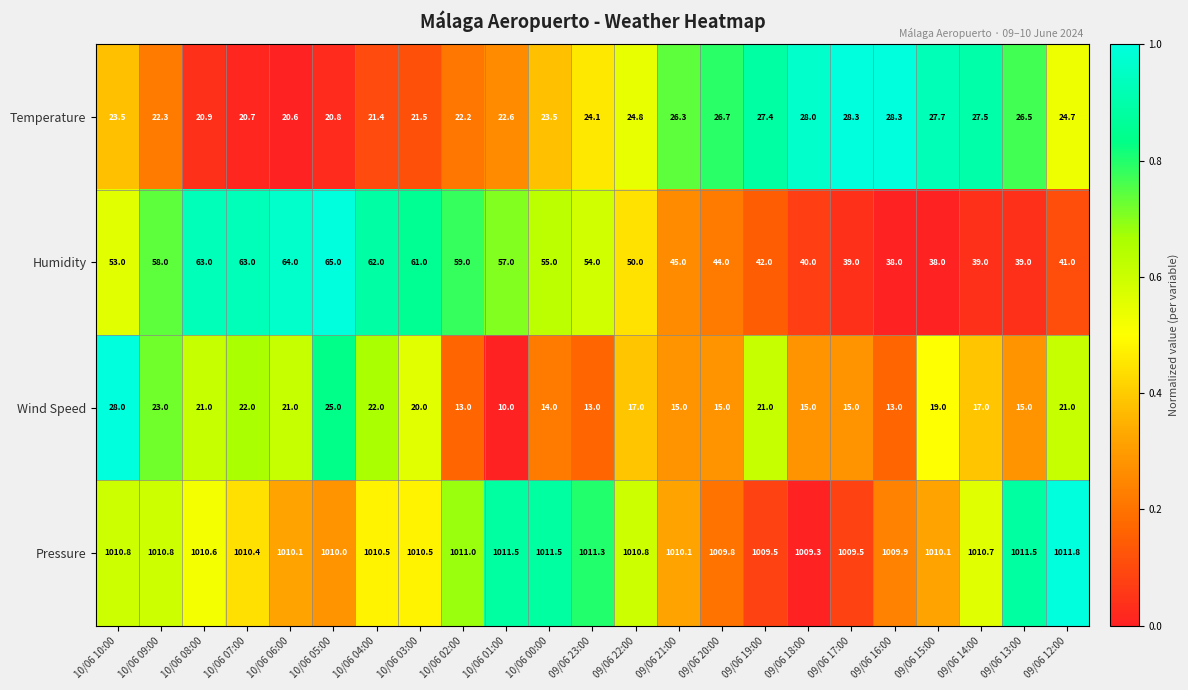

What is the spread (max minus min) of values at 10/06 06:00?

989.5